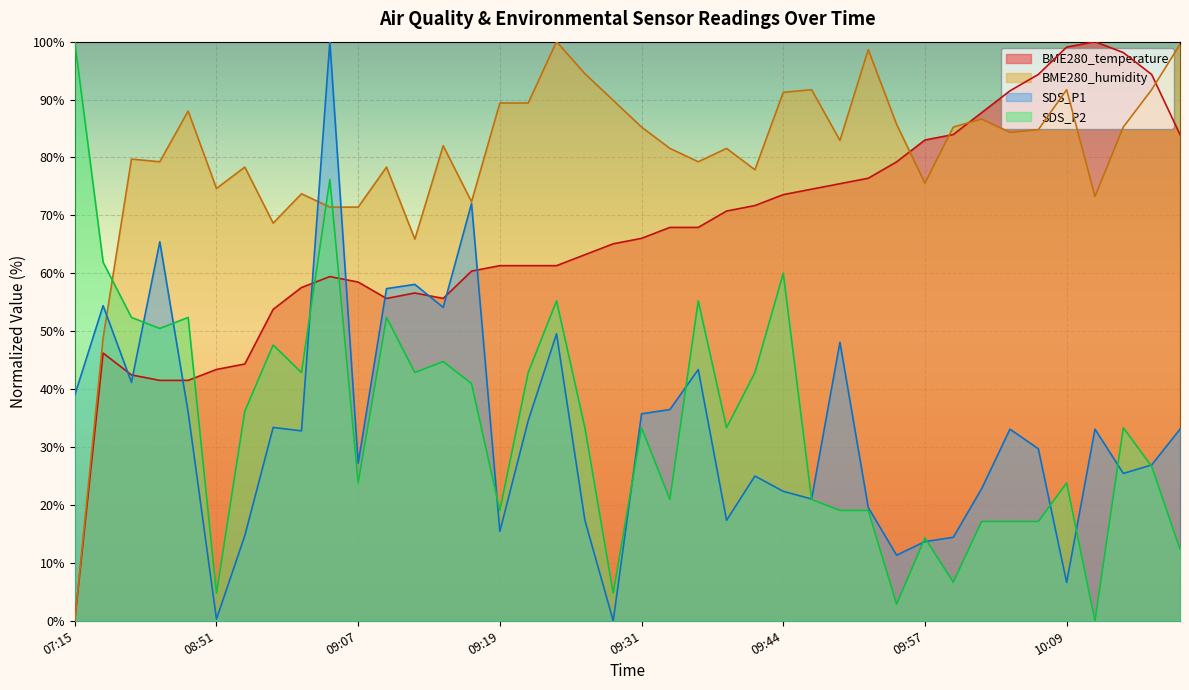

Reading left to right, extract all data points from this chart.

BME280_temperature: 07:15=0.0	08:26=46.2	08:35=42.5	08:42=41.5	08:45=41.5	08:51=43.4	08:53=44.3	08:59=53.8	09:02=57.5	09:04=59.4	09:07=58.5	09:09=55.7	09:12=56.6	09:14=55.7	09:16=60.4	09:19=61.3	09:21=61.3	09:24=61.3	09:26=63.2	09:29=65.1	09:31=66.0	09:34=67.9	09:36=67.9	09:39=70.8	09:41=71.7	09:44=73.6	09:46=74.5	09:49=75.5	09:51=76.4	09:54=79.2	09:57=83.0	09:59=84.0	10:01=87.7	10:04=91.5	10:06=94.3	10:09=99.1	10:11=100.0	10:14=98.1	10:17=94.3	10:28=84.0
BME280_humidity: 07:15=0.0	08:26=48.8	08:35=79.7	08:42=79.3	08:45=88.0	08:51=74.7	08:53=78.3	08:59=68.7	09:02=73.7	09:04=71.4	09:07=71.4	09:09=78.3	09:12=65.9	09:14=82.0	09:16=72.4	09:19=89.4	09:21=89.4	09:24=100.0	09:26=94.5	09:29=89.9	09:31=85.3	09:34=81.6	09:36=79.3	09:39=81.6	09:41=77.9	09:44=91.2	09:46=91.7	09:49=82.9	09:51=98.6	09:54=85.7	09:57=75.6	09:59=85.3	10:01=86.6	10:04=84.3	10:06=84.8	10:09=91.7	10:11=73.3	10:14=85.3	10:17=91.7	10:28=99.5
SDS_P1: 07:15=39.0	08:26=54.4	08:35=41.2	08:42=65.4	08:45=36.0	08:51=0.3	08:53=14.7	08:59=33.4	09:02=32.8	09:04=100.0	09:07=27.2	09:09=57.4	09:12=58.1	09:14=54.1	09:16=72.1	09:19=15.4	09:21=34.6	09:24=49.6	09:26=17.4	09:29=0.0	09:31=35.7	09:34=36.5	09:36=43.4	09:39=17.4	09:41=25.0	09:44=22.4	09:46=21.0	09:49=48.1	09:51=19.6	09:54=11.3	09:57=13.7	09:59=14.4	10:01=22.8	10:04=33.1	10:06=29.7	10:09=6.6	10:11=33.1	10:14=25.4	10:17=26.9	10:28=33.1
SDS_P2: 07:15=100.0	08:26=61.9	08:35=52.4	08:42=50.5	08:45=52.4	08:51=4.8	08:53=36.2	08:59=47.6	09:02=42.9	09:04=76.2	09:07=23.8	09:09=52.4	09:12=42.9	09:14=44.8	09:16=41.0	09:19=19.0	09:21=42.9	09:24=55.2	09:26=33.3	09:29=4.8	09:31=33.3	09:34=21.0	09:36=55.2	09:39=33.3	09:41=42.9	09:44=60.0	09:46=21.0	09:49=19.0	09:51=19.0	09:54=2.9	09:57=14.3	09:59=6.7	10:01=17.1	10:04=17.1	10:06=17.1	10:09=23.8	10:11=0.0	10:14=33.3	10:17=26.7	10:28=12.4